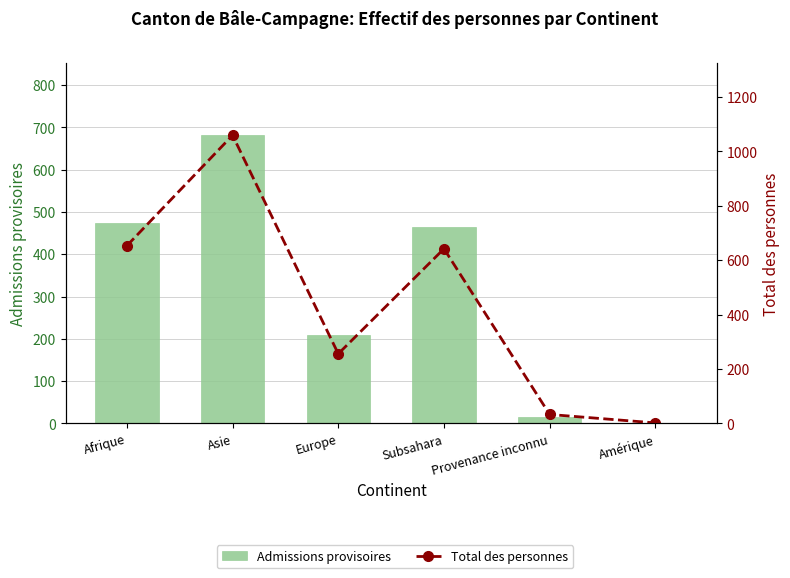

At how many categories does at least one series exceed 94?

4